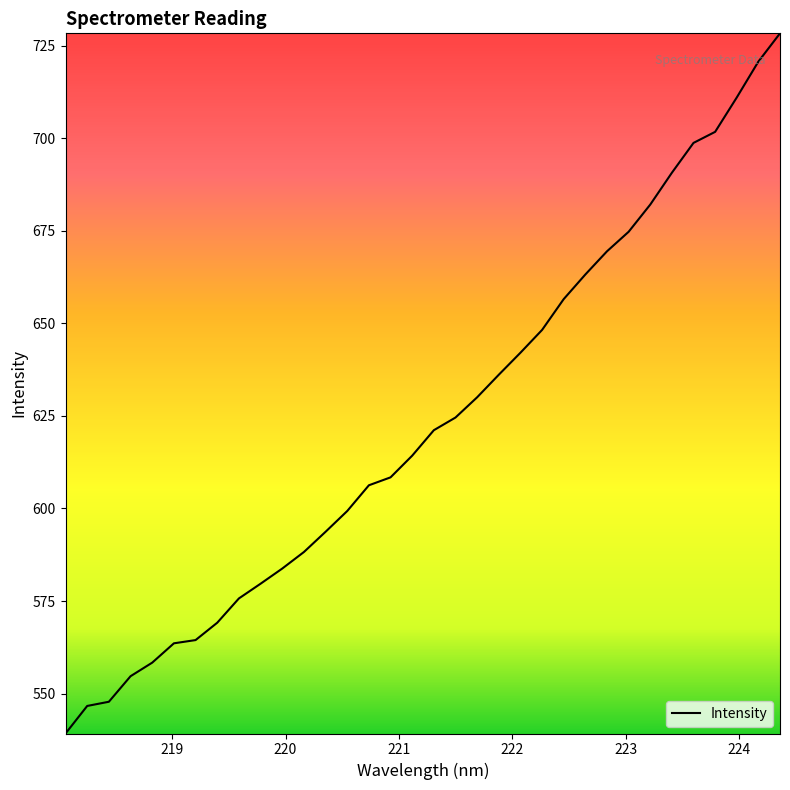

What is the greatest value displayed?

728.3